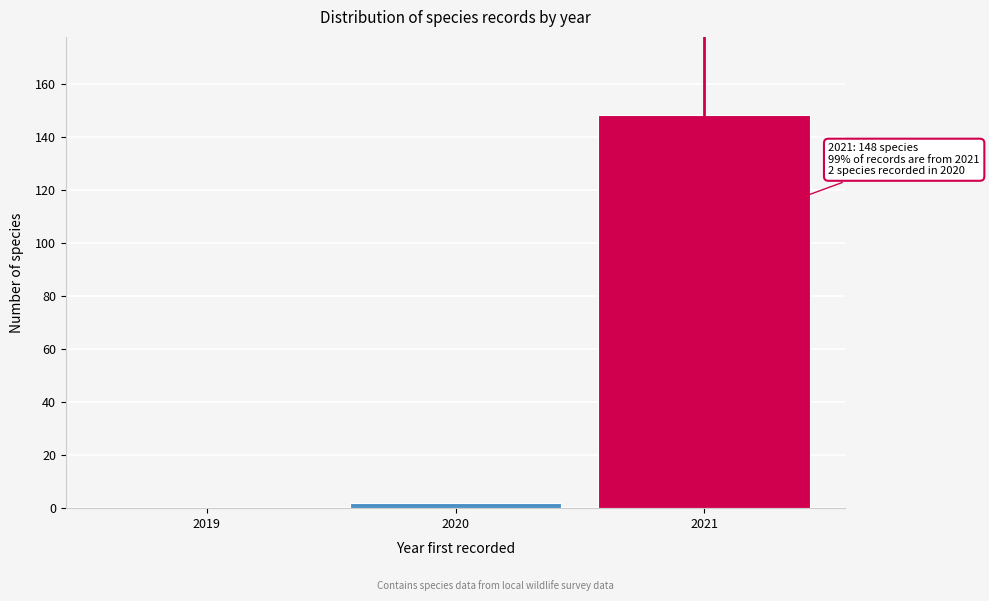

Reading right to left, transcribe all the data shown in this chart.

2021=148	2020=2	2019=0